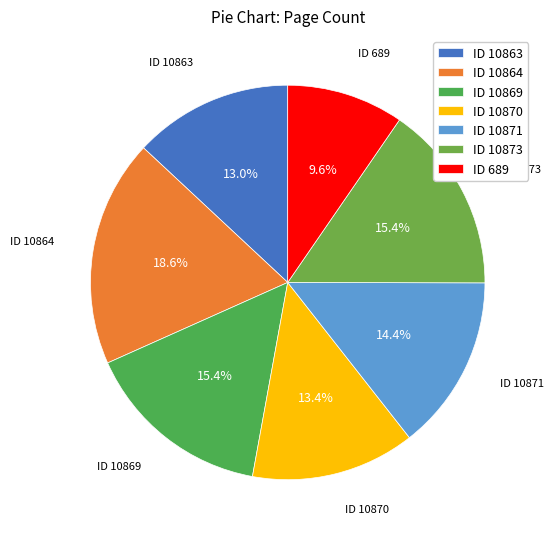

Approximately how many times larger is the value at ID 689 compared to ID 10864?

0.5